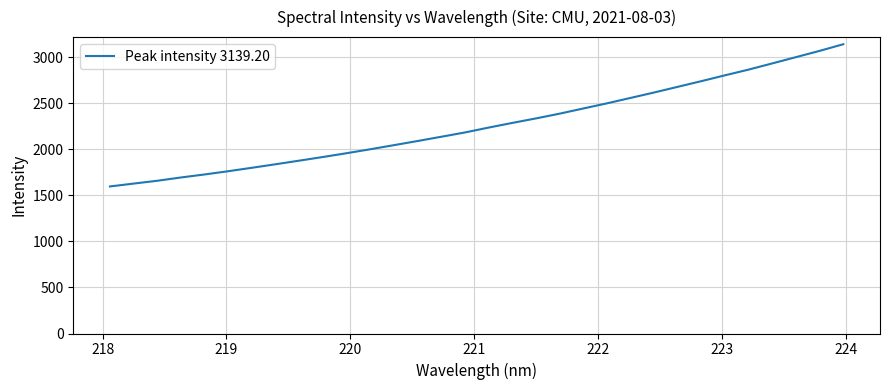

What is the difference between the maximum and second lowest values?

1512.4